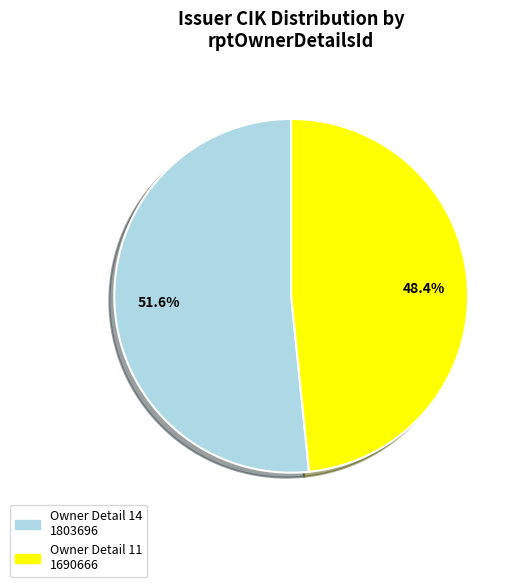

Is there a majority slice in this chart?

Yes